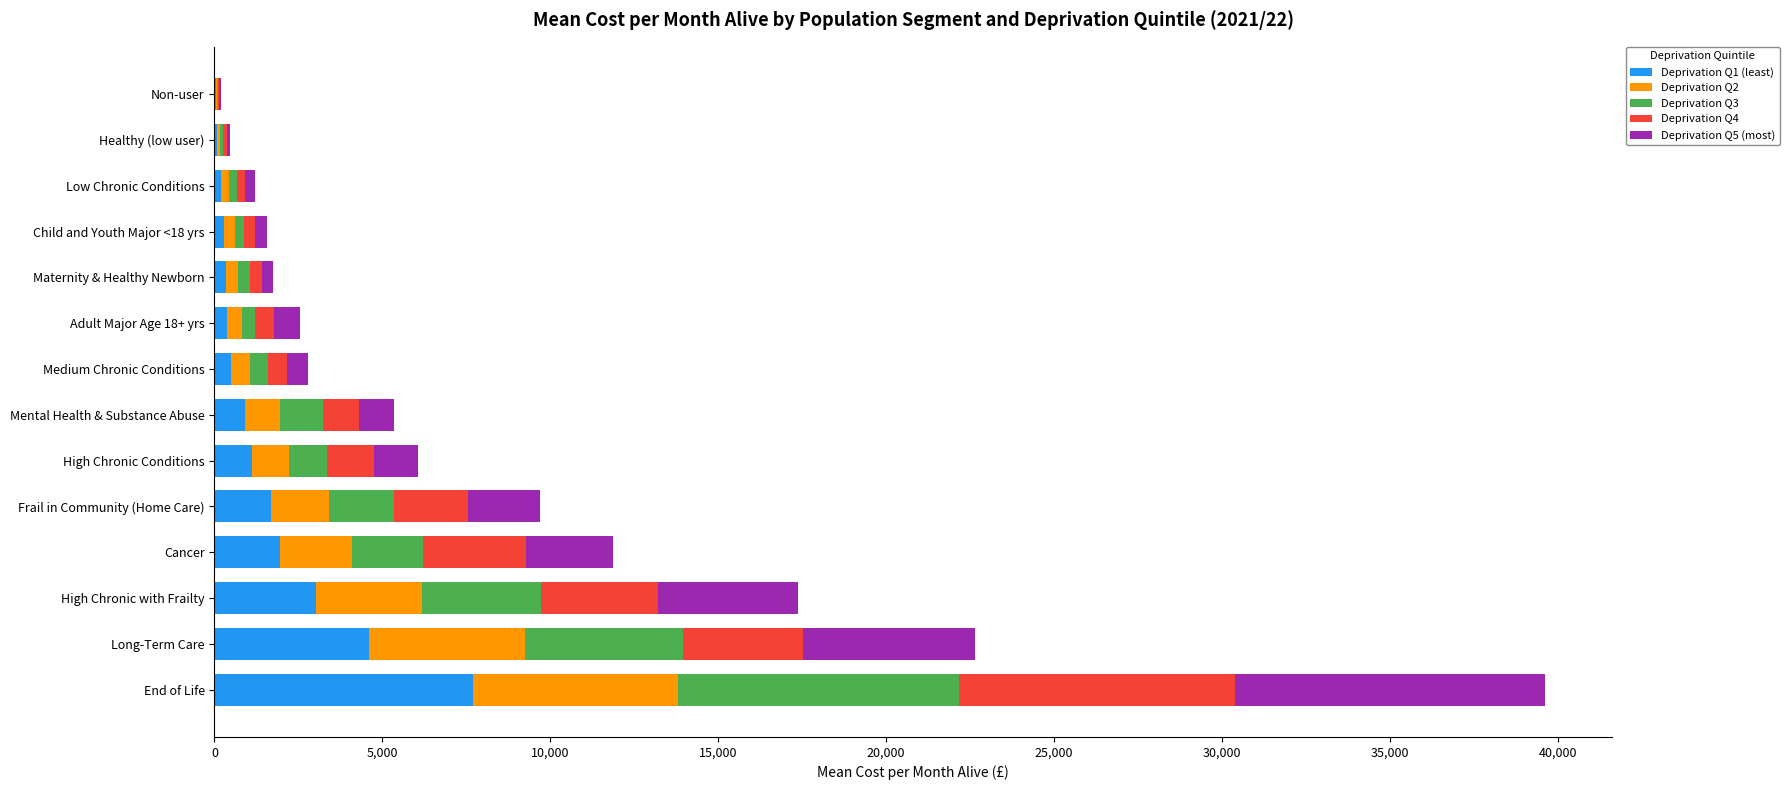

At which category is the sum across all series the highest?

End of Life